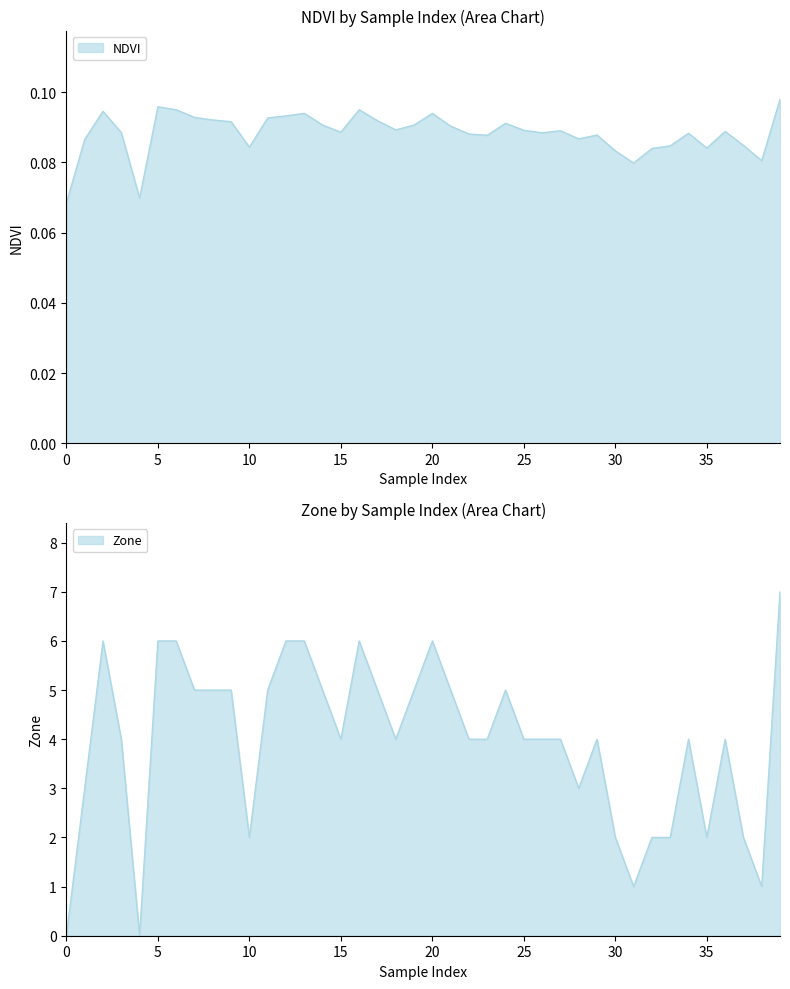

Rank the categories by value from lowest to highest.

0, 4, 31, 38, 30, 32, 35, 10, 33, 37, 1, 28, 23, 29, 22, 34, 26, 3, 15, 36, 27, 25, 18, 21, 19, 14, 24, 9, 17, 8, 11, 7, 12, 20, 13, 2, 16, 6, 5, 39